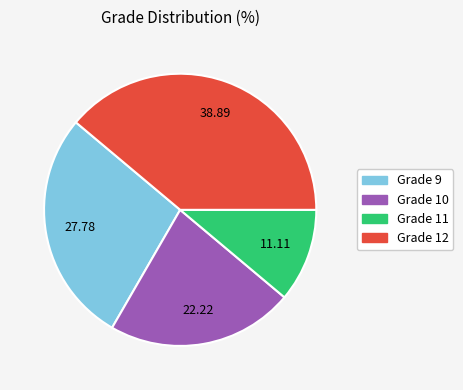

Is there any slice that represents more than half of the pie?

No